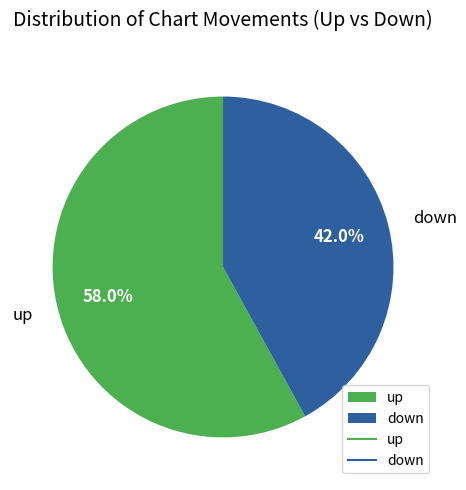

Which has a higher value, up or down?

up